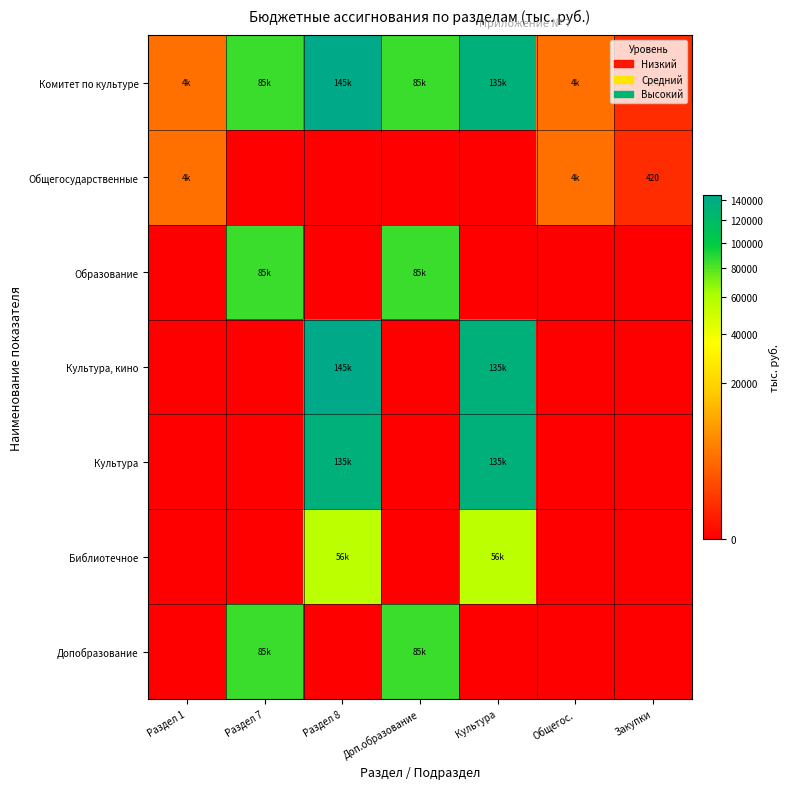

Where is Культура, кино nearest to the value 72505?

Культура